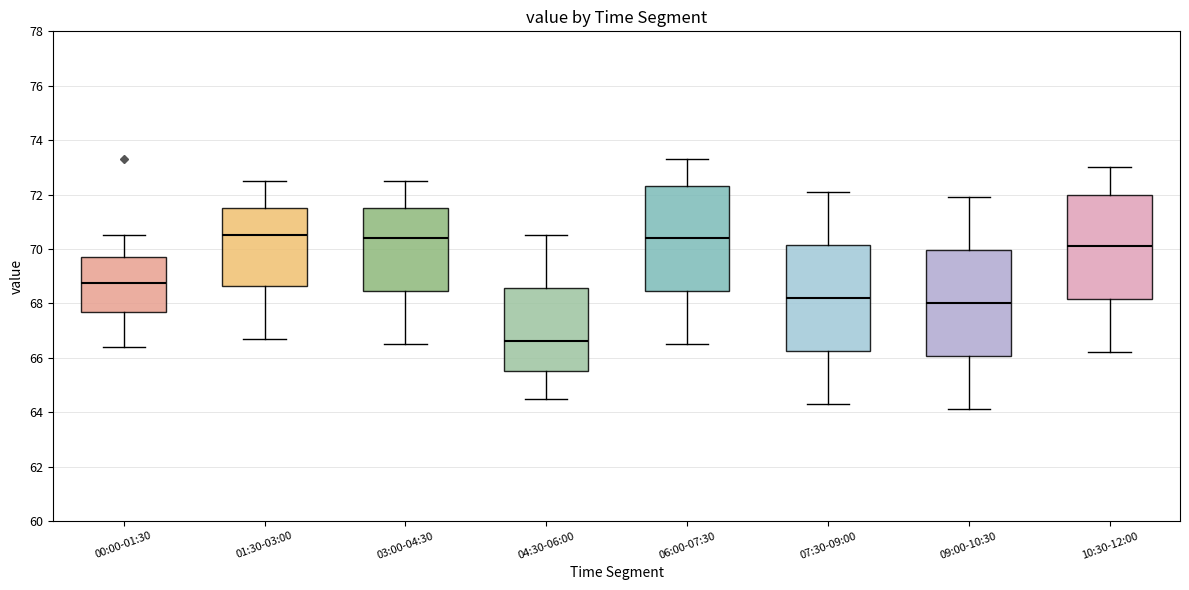

Which box's median line is the lowest?

04:30-06:00